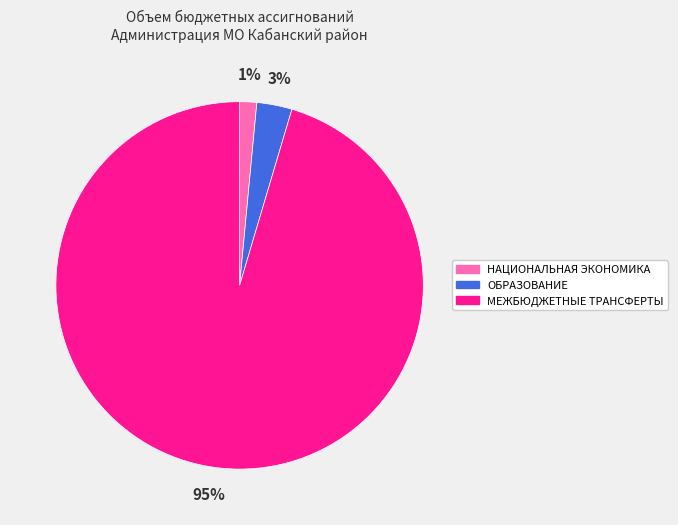

Is НАЦИОНАЛЬНАЯ ЭКОНОМИКА the majority of the pie?

No